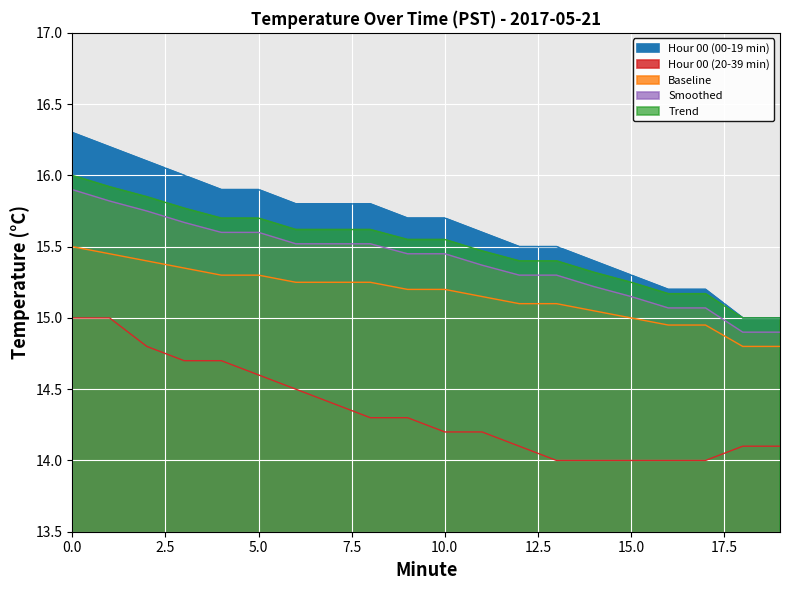

What is the value of the Baseline point at the 16th from the left?

15.0